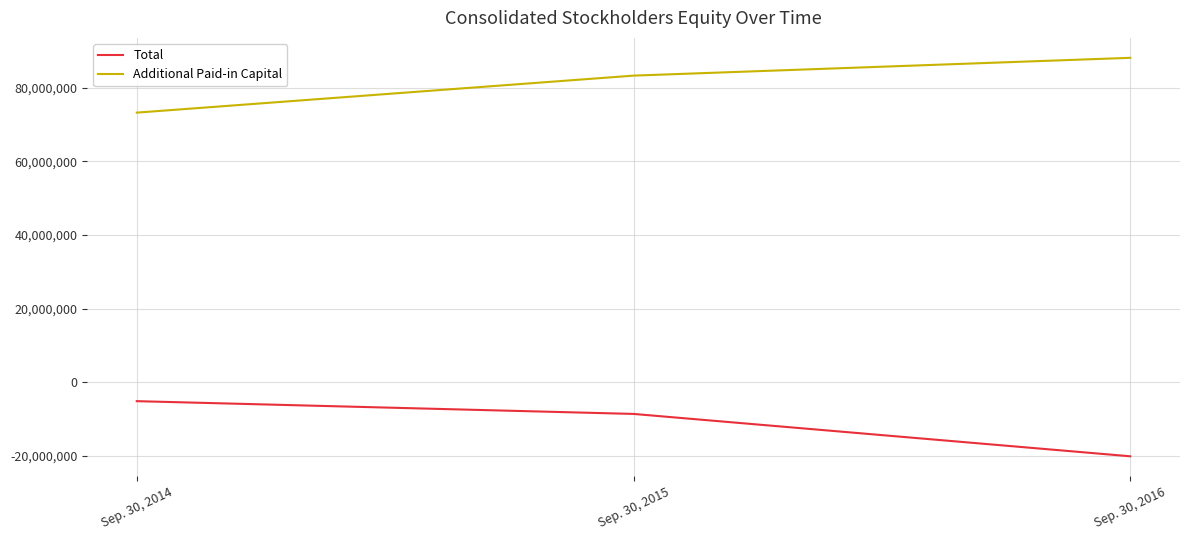

Count the Additional Paid-in Capital values in the range 73183429 to 88066261.

3